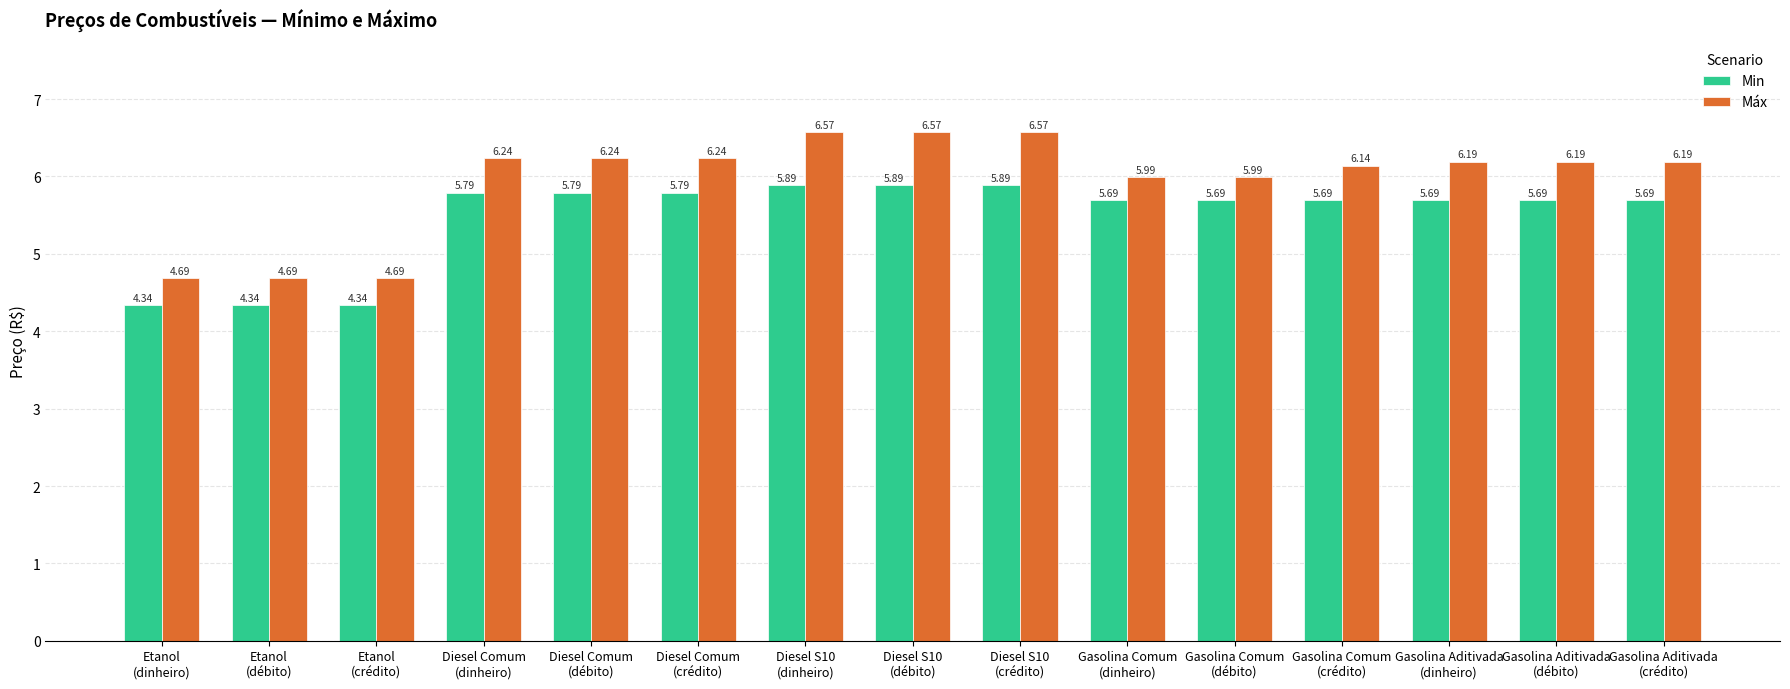

Rank the series by their average value, from lowest to highest.

Min, Máx